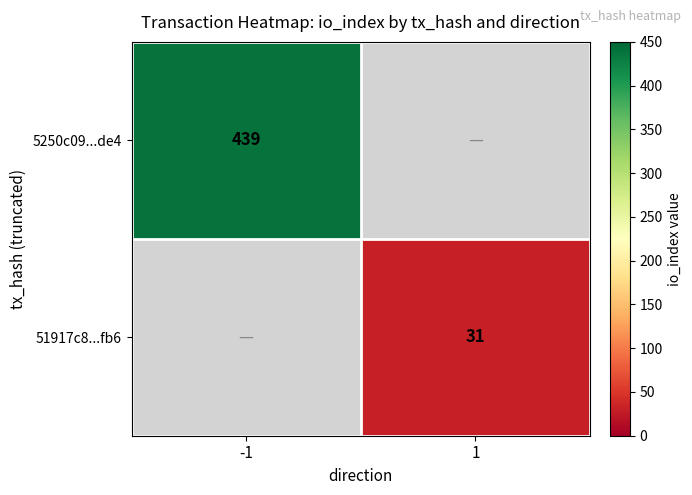

The value of 5250c09...de4 at -1 is 439. True or false?

True